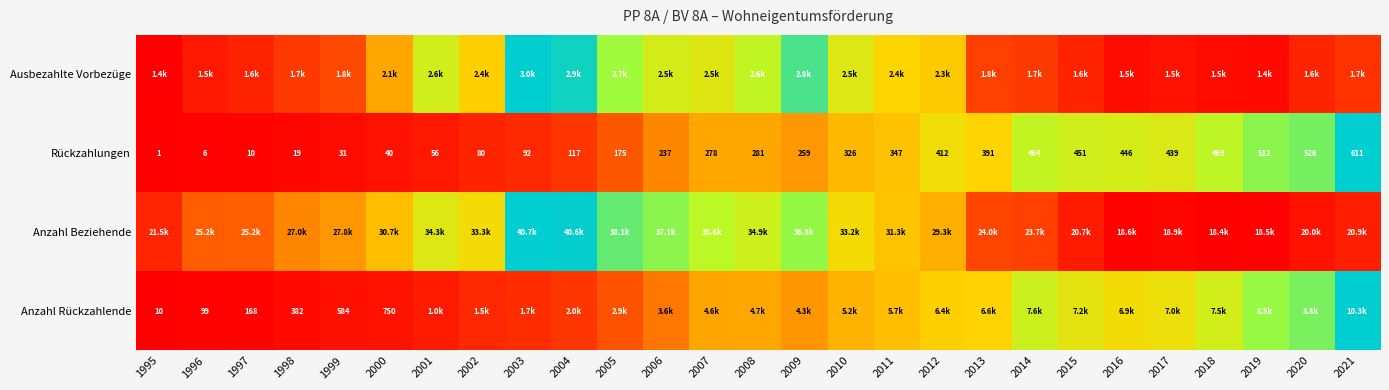

Is the value of Rückzahlungen at 1997 greater than the value of Anzahl Rückzahlende at 1997?

No